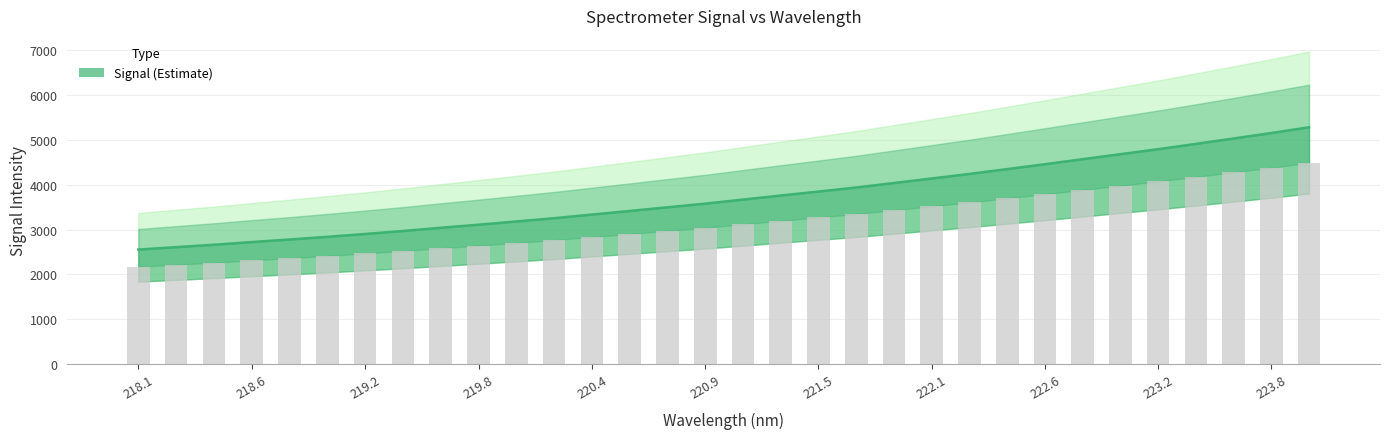

What is the maximum value shown in the chart?

5285.5